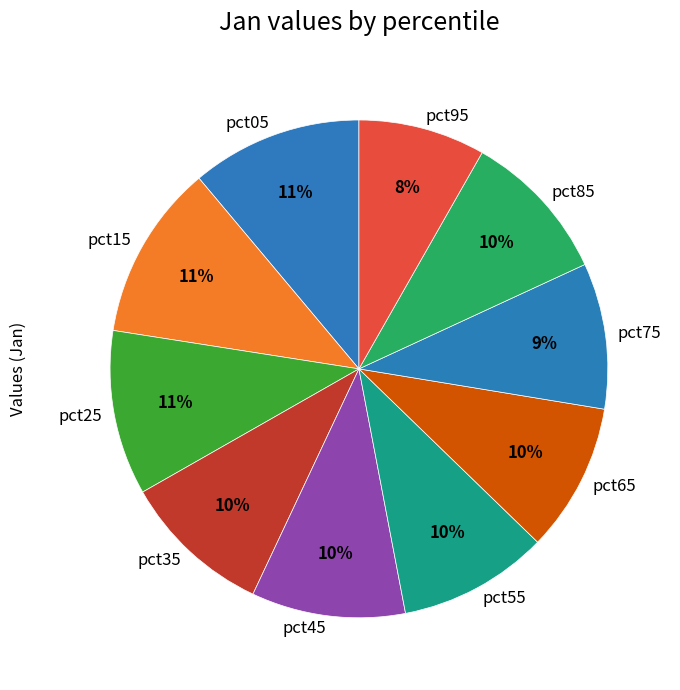

To the nearest percent, what percentage of the pie is pct45?

10%